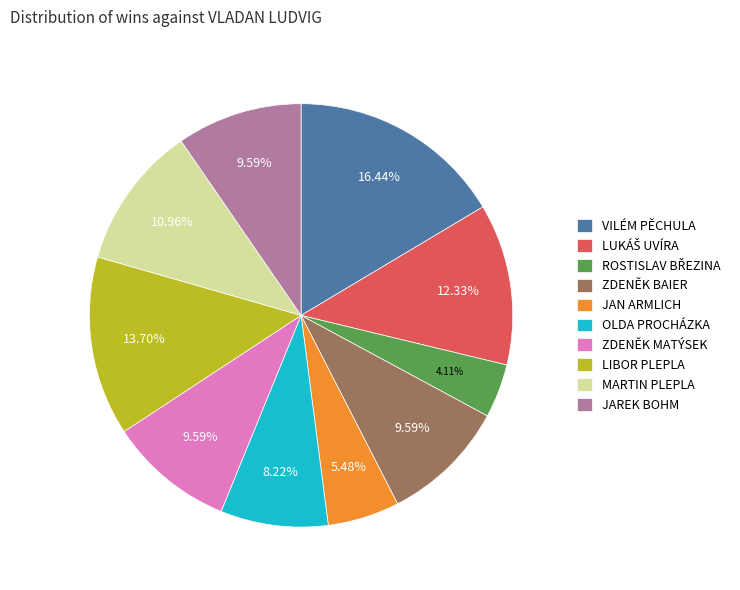

Which slice is the largest?

VILÉM PĚCHULA